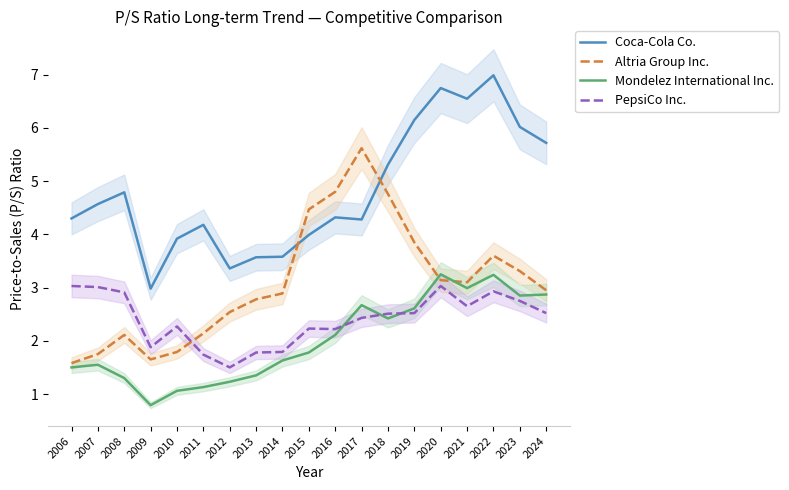

Between 2015 and 2023, which is larger?

2023